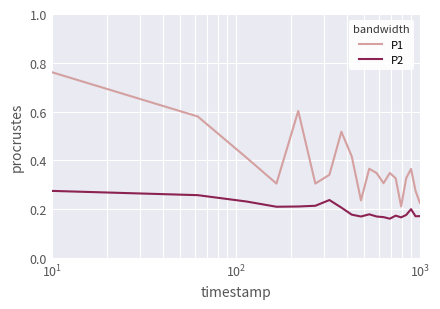

Count the number of data series in this chart.

2